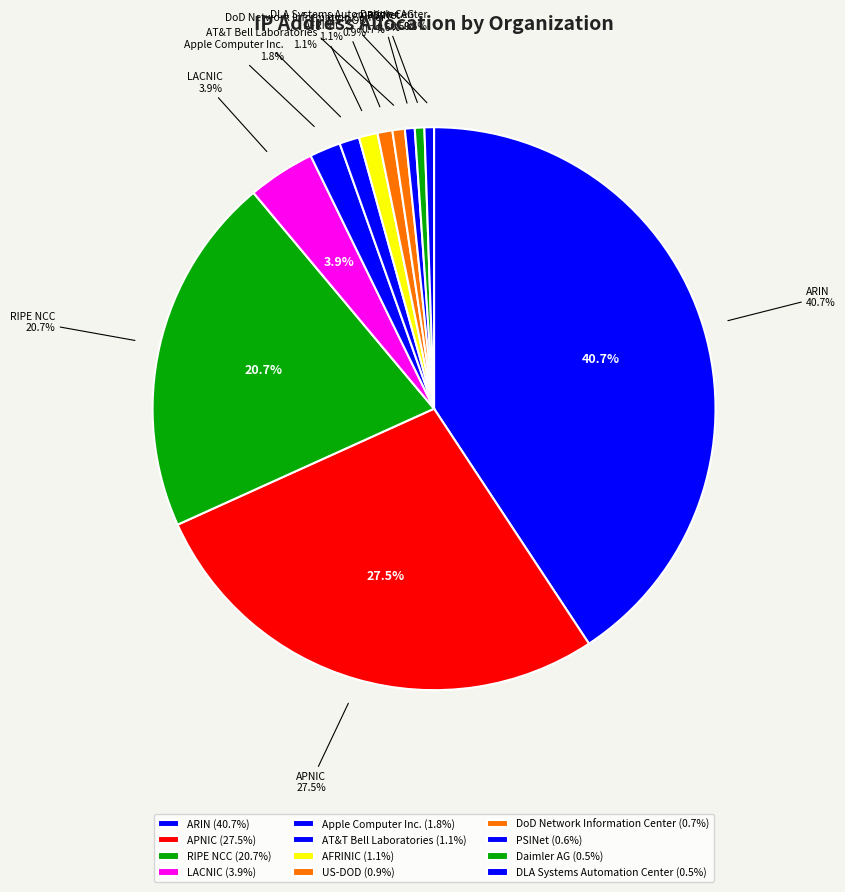

To the nearest percent, what percentage of the pie is LACNIC?

4%